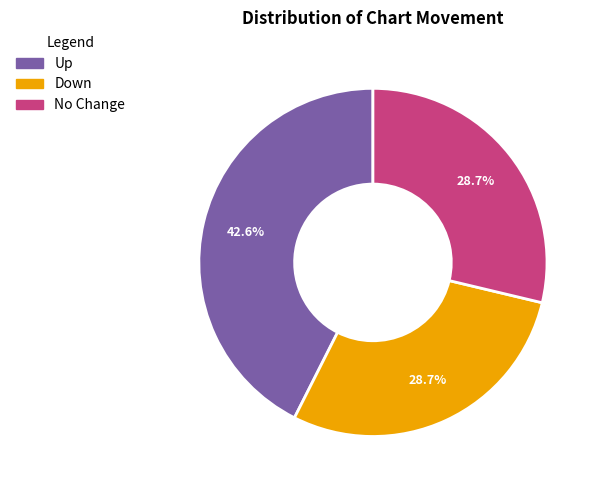

What is the ratio of the value at Down to the value at Up?

0.7